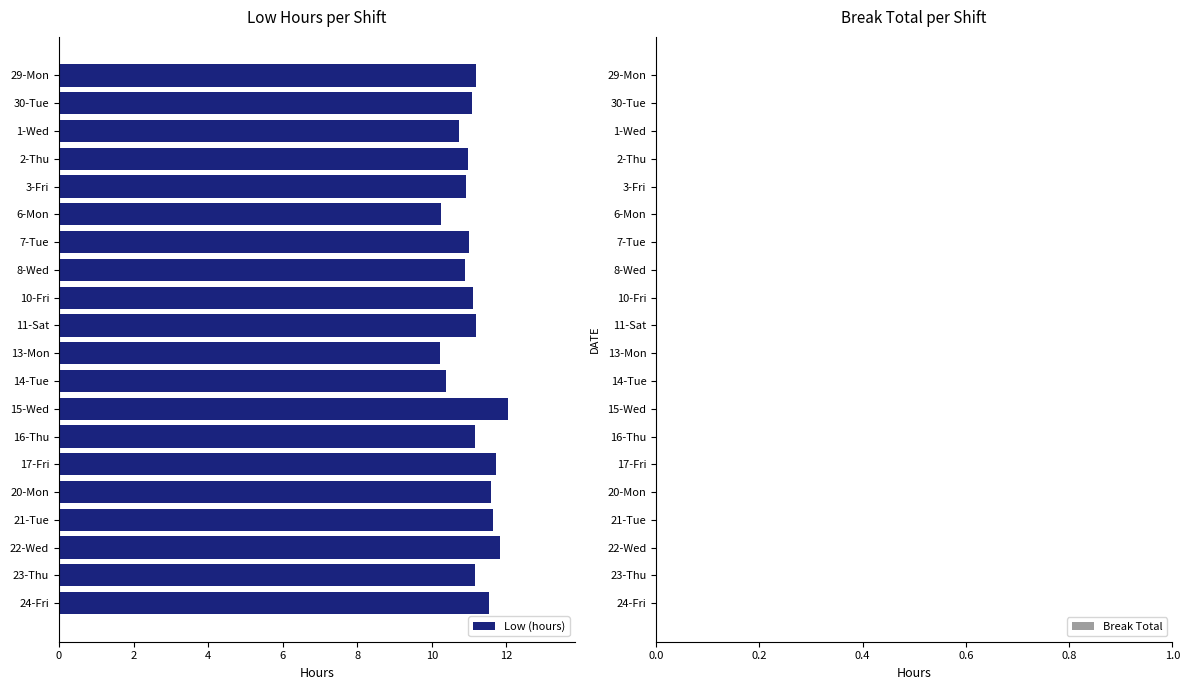

True or false: Low (hours) has a value of 6.2 at 9.

False